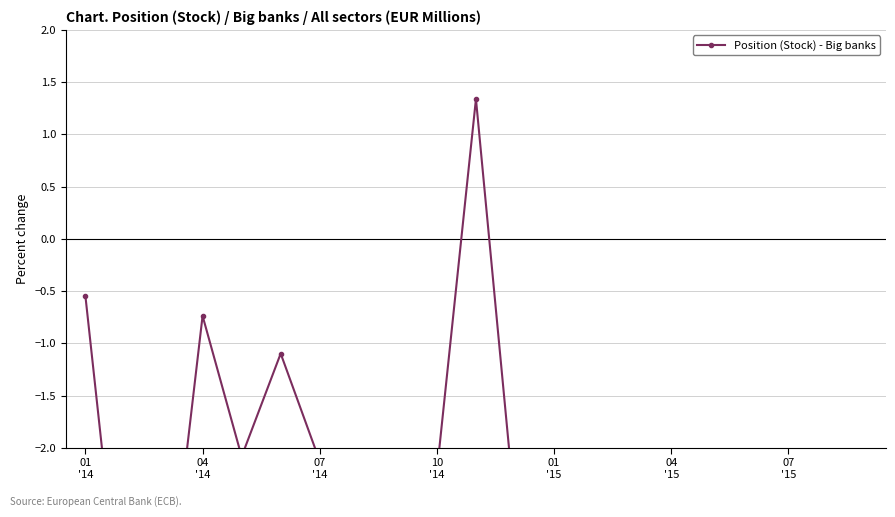

What is the change in value from 10
'14 to 01
'15?

-1.3